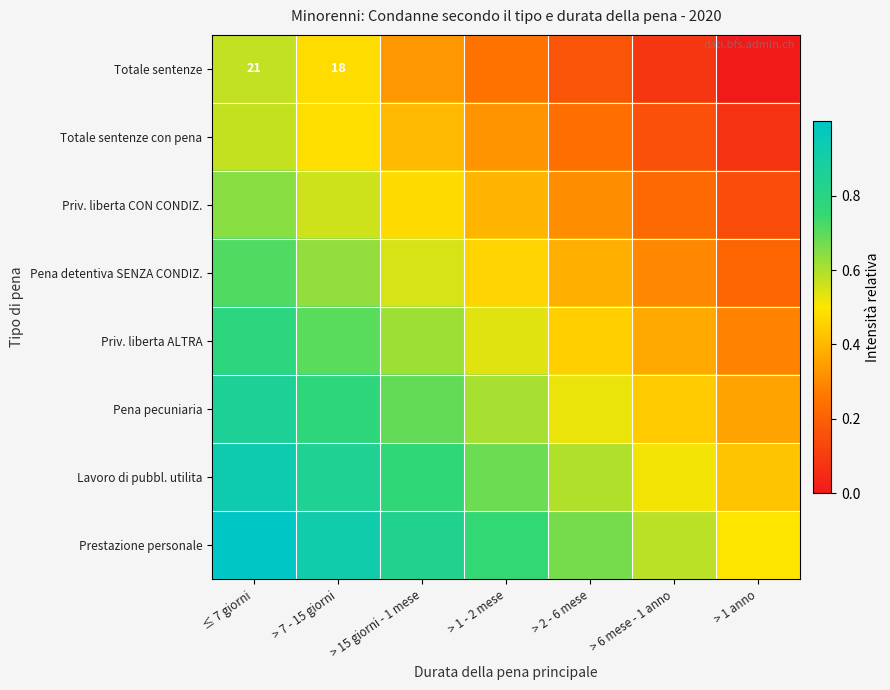

What is the difference between the highest and lowest values at > 7 - 15 giorni?

0.4